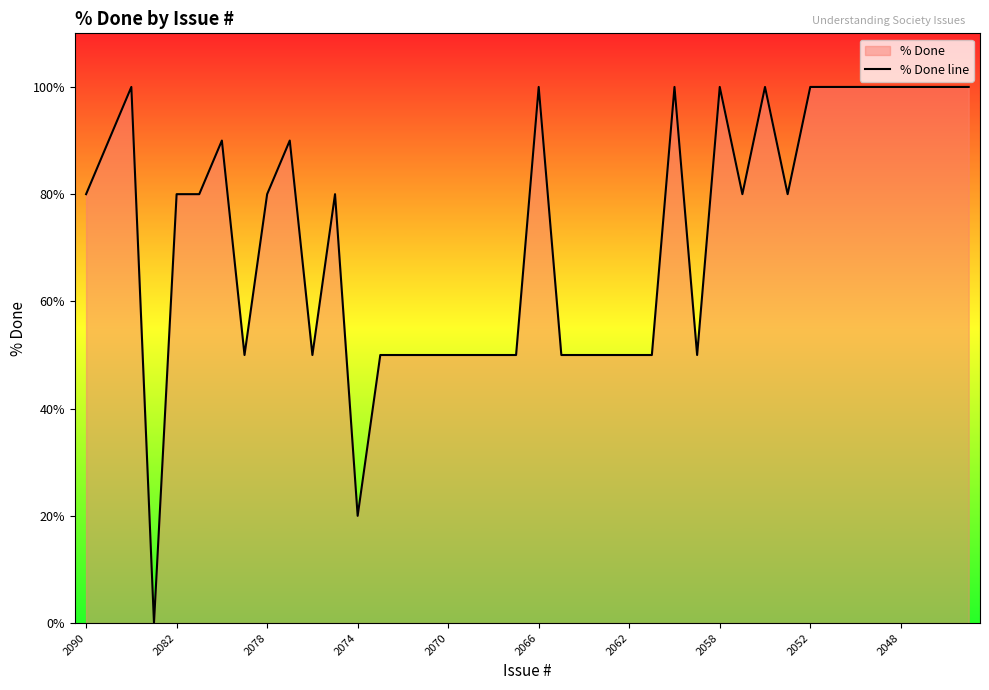

What is the difference between the maximum and minimum values?

100